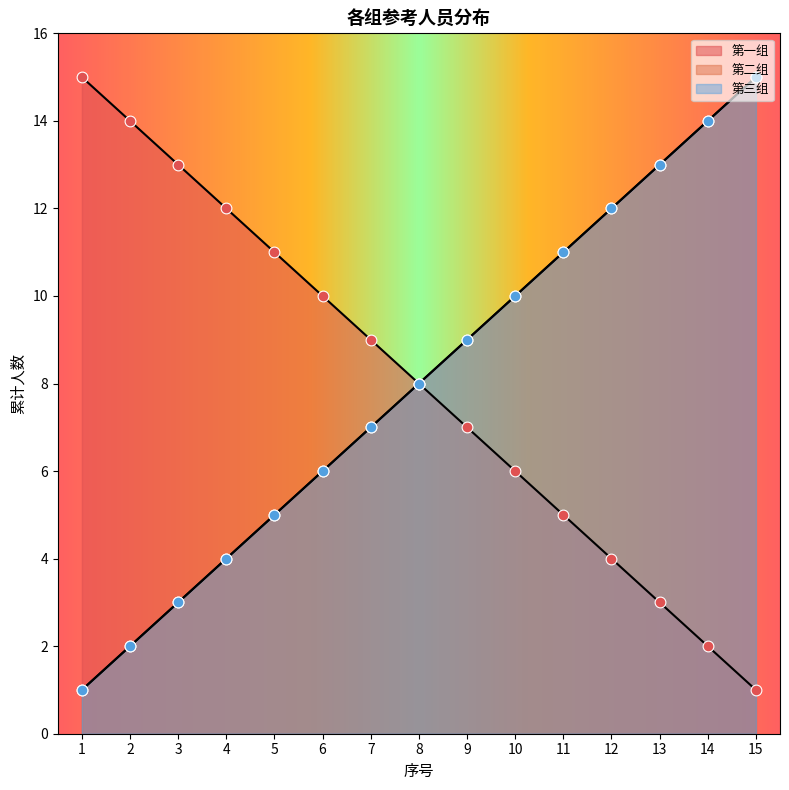

Which series contains the lowest Y value?

第一组 序号